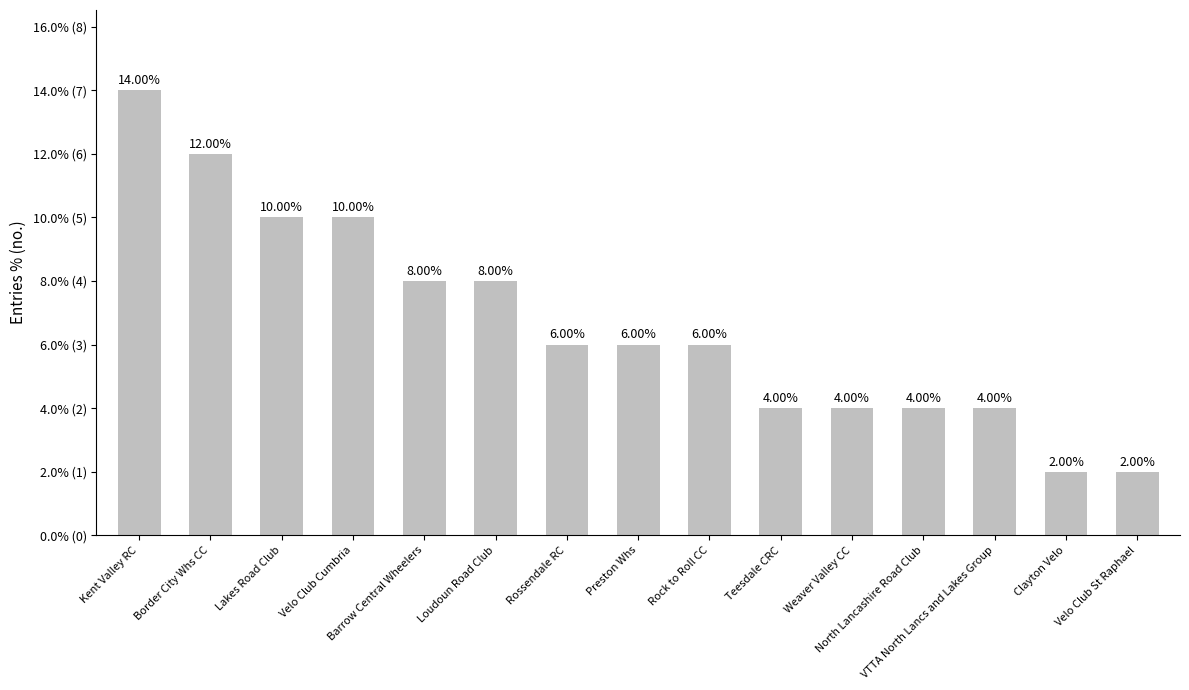

Rank the categories by value from highest to lowest.

Kent Valley RC, Border City Whs CC, Lakes Road Club, Velo Club Cumbria, Barrow Central Wheelers, Loudoun Road Club, Rossendale RC, Preston Whs, Rock to Roll CC, Teesdale CRC, Weaver Valley CC, North Lancashire Road Club, VTTA North Lancs and Lakes Group, Clayton Velo, Velo Club St Raphael